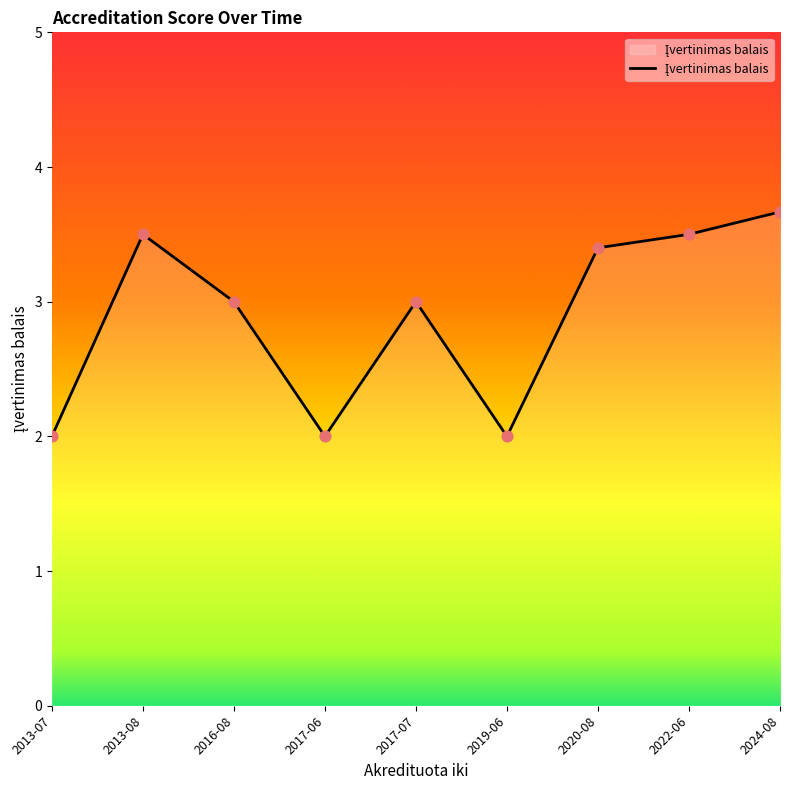

Approximately how many times larger is the value at 2020-08 compared to 2017-06?

1.7